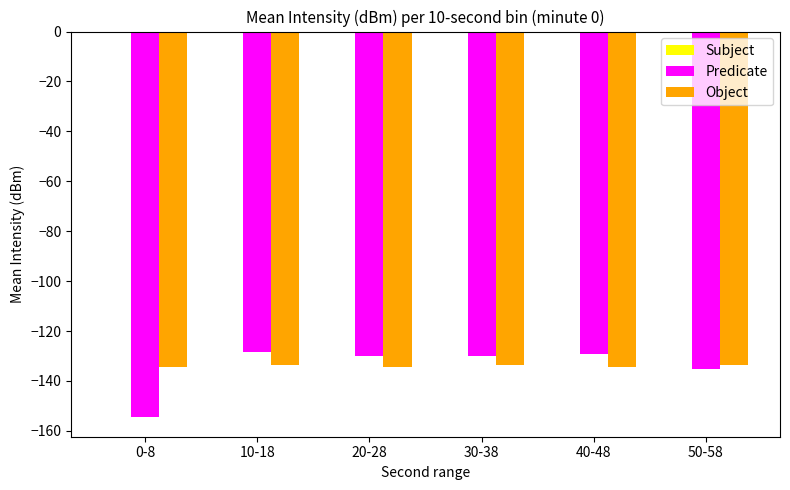

Between 0-8 and 30-38, which series saw the biggest shift?

Predicate